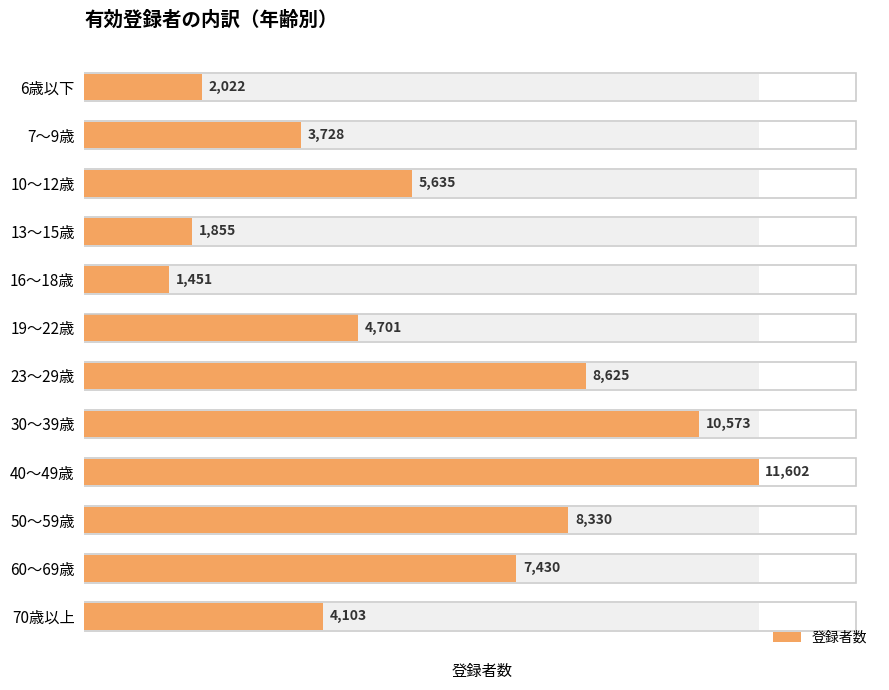

What is the ratio of the value at 40～49歳 to the value at 60～69歳?

1.6